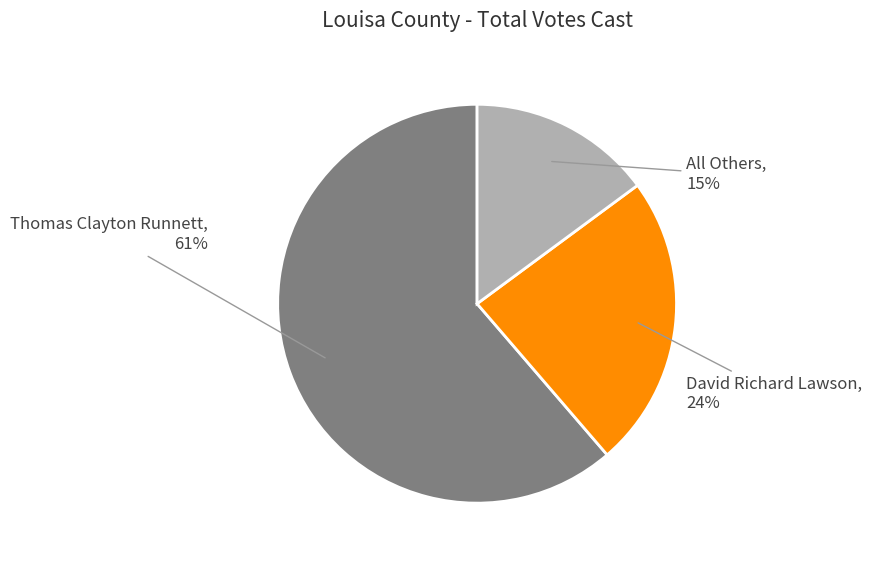

To the nearest percent, what is the difference between the largest and smallest slice percentages?

46%